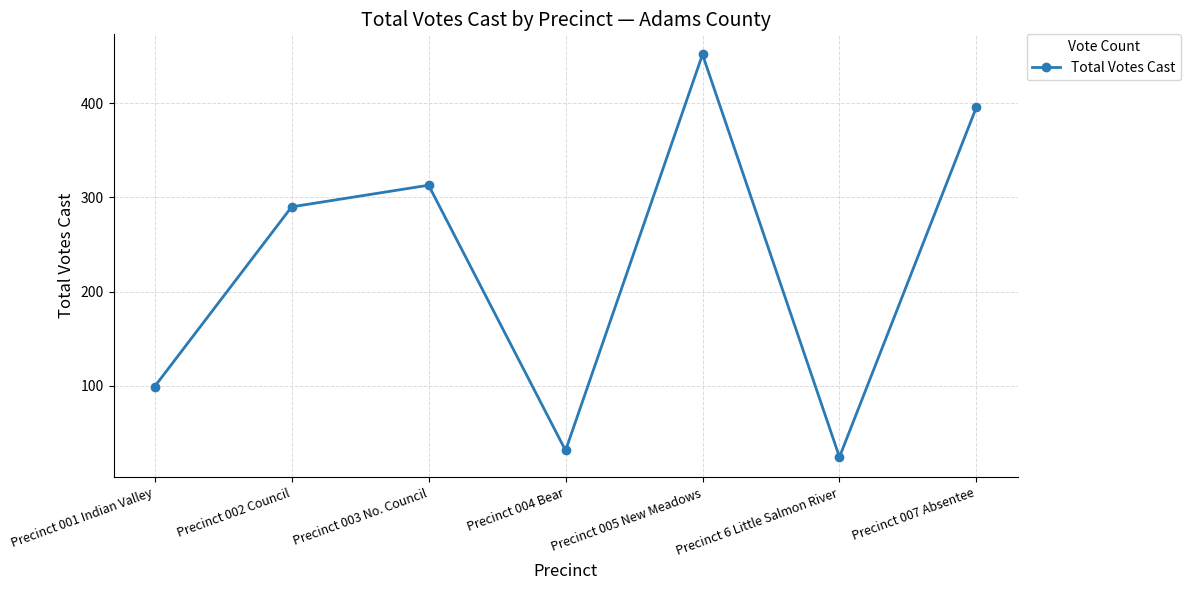

What is the sum of all values?

1605